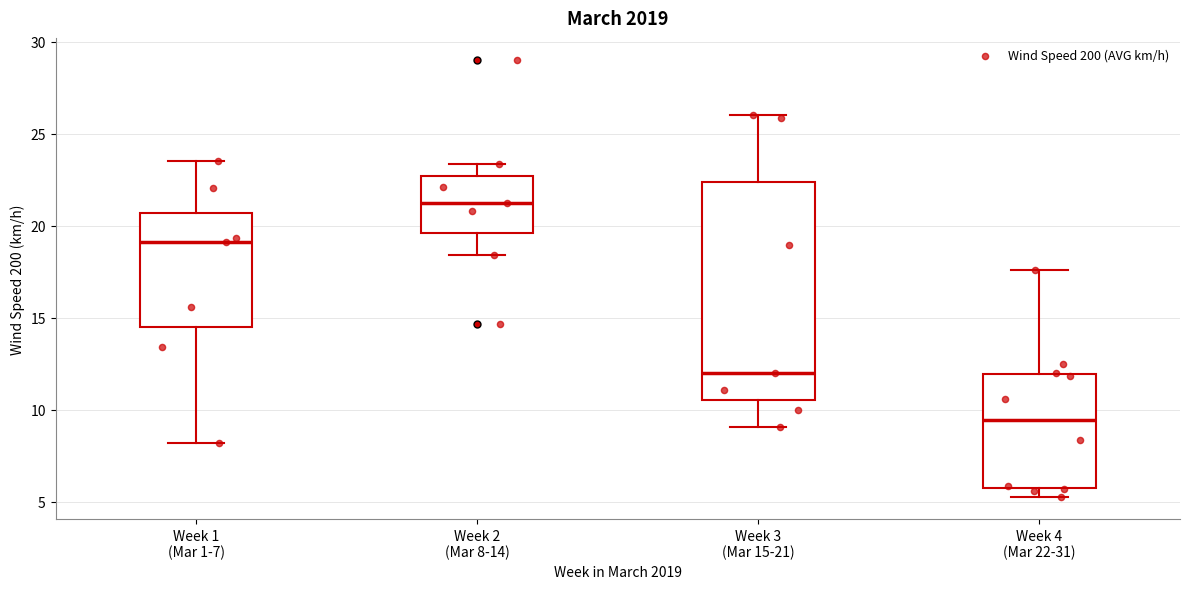

Reading left to right, read every box against the y-axis: the position of its median line, the range the box covers, and the ends of its whiskers. The values are not printed on the chart, so give them approximately, as read against the axis.

Week 1 (Mar 1-7): median 19.0, box 14.5 to 20.5, whiskers 8.0 to 23.5
Week 2 (Mar 8-14): median 21.0, box 19.5 to 22.5, whiskers 18.5 to 23.5
Week 3 (Mar 15-21): median 12.0, box 10.5 to 22.5, whiskers 9.0 to 26.0
Week 4 (Mar 22-31): median 9.5, box 5.5 to 12.0, whiskers 5.5 (just below the box's lower edge) to 17.5